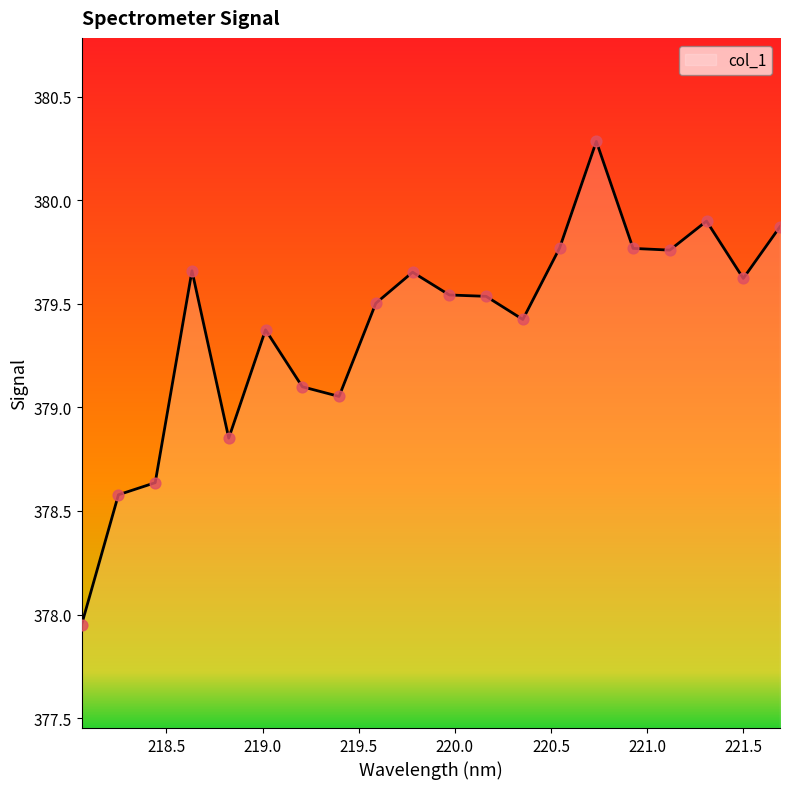

What is the difference between the maximum and minimum values?

2.3